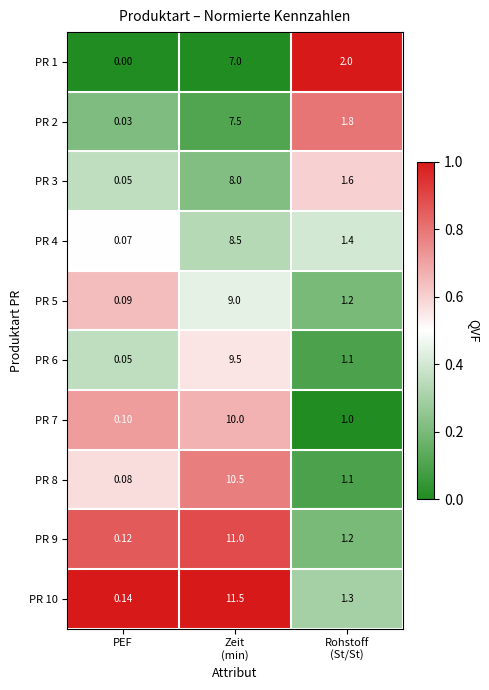

At which label does PR 8 reach its minimum?

PEF